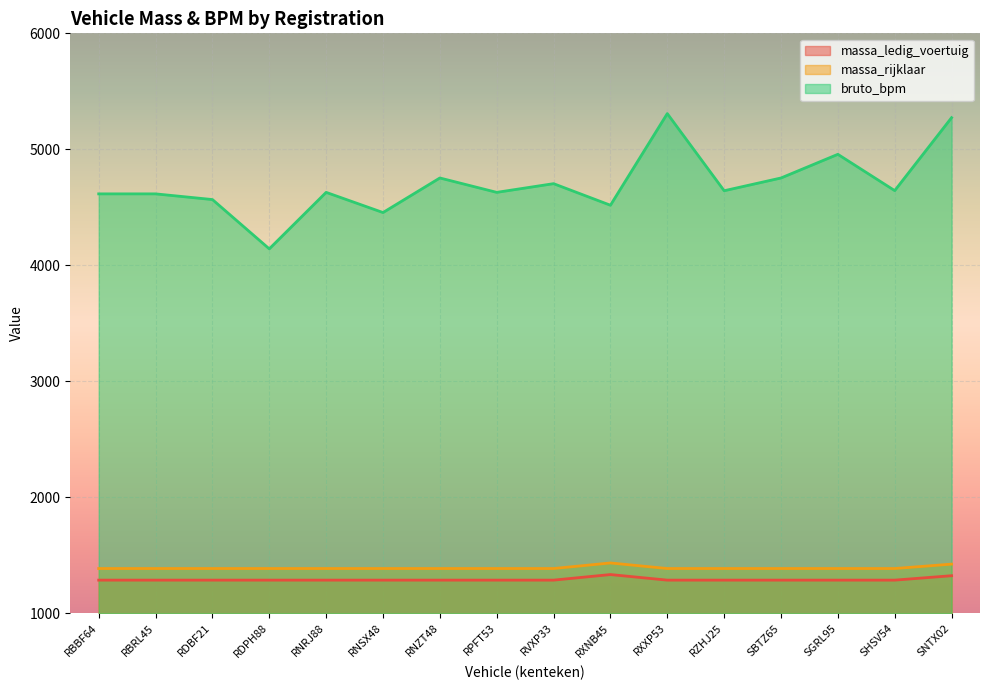

Is the value of massa_rijklaar at RNSX48 greater than the value of massa_ledig_voertuig at RNSX48?

Yes